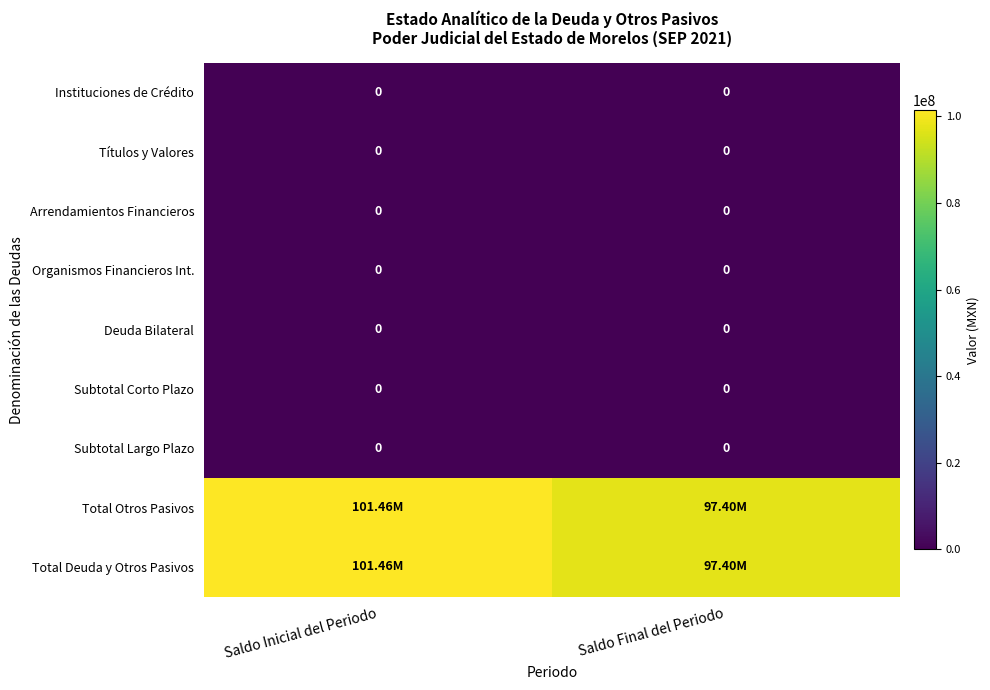

What is the spread (max minus min) of values at Saldo Inicial del Periodo?

101459434.0